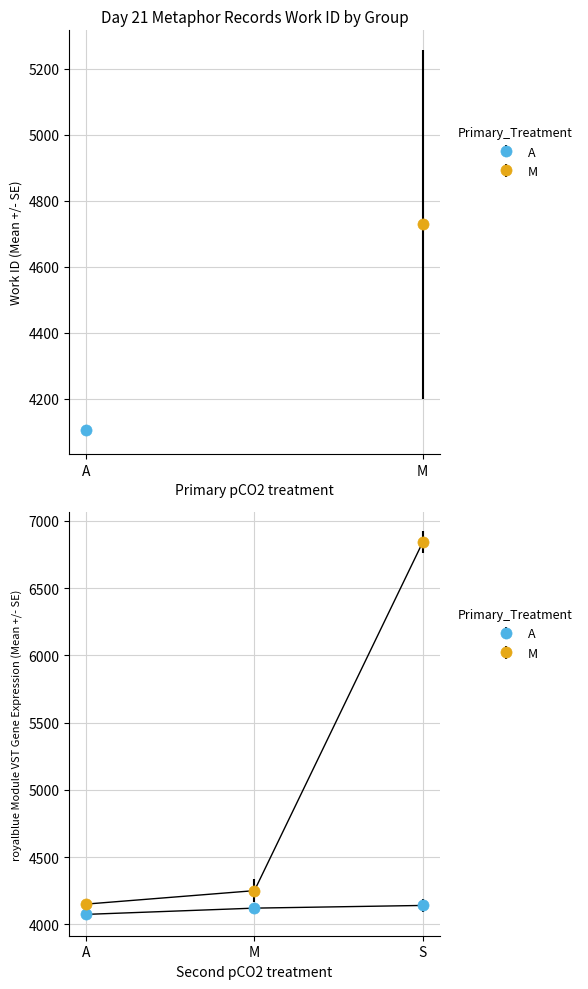

Is this an area chart (filled region under the line)?

No